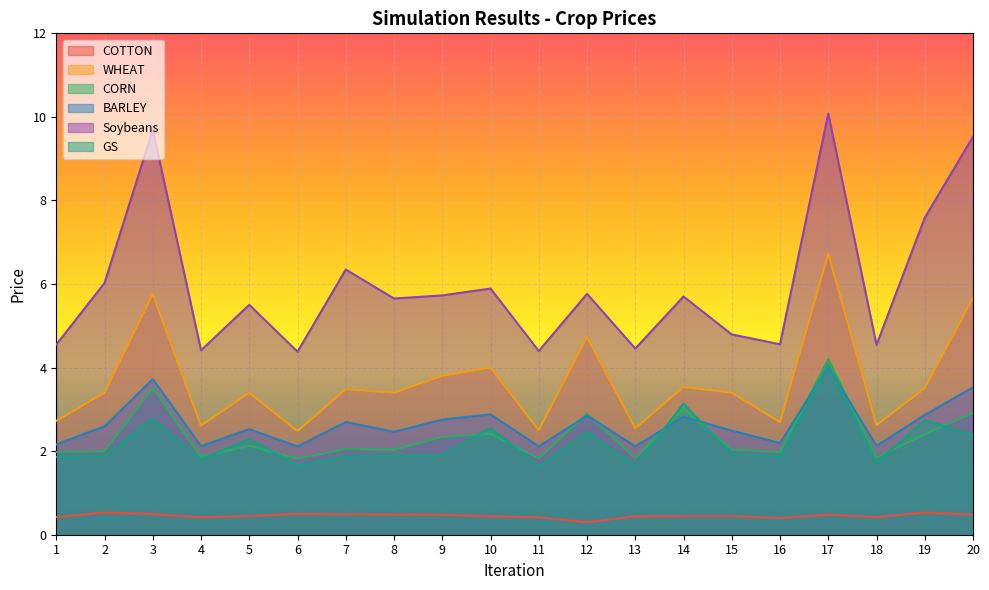

Which category has the lowest value in the WHEAT series?

6